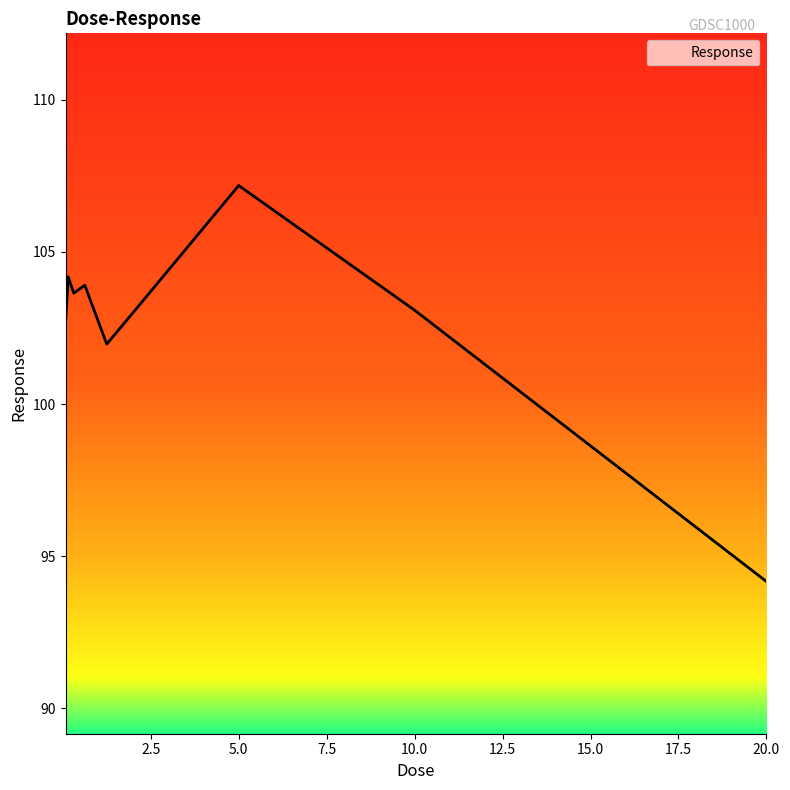

What is the greatest value displayed?

107.2